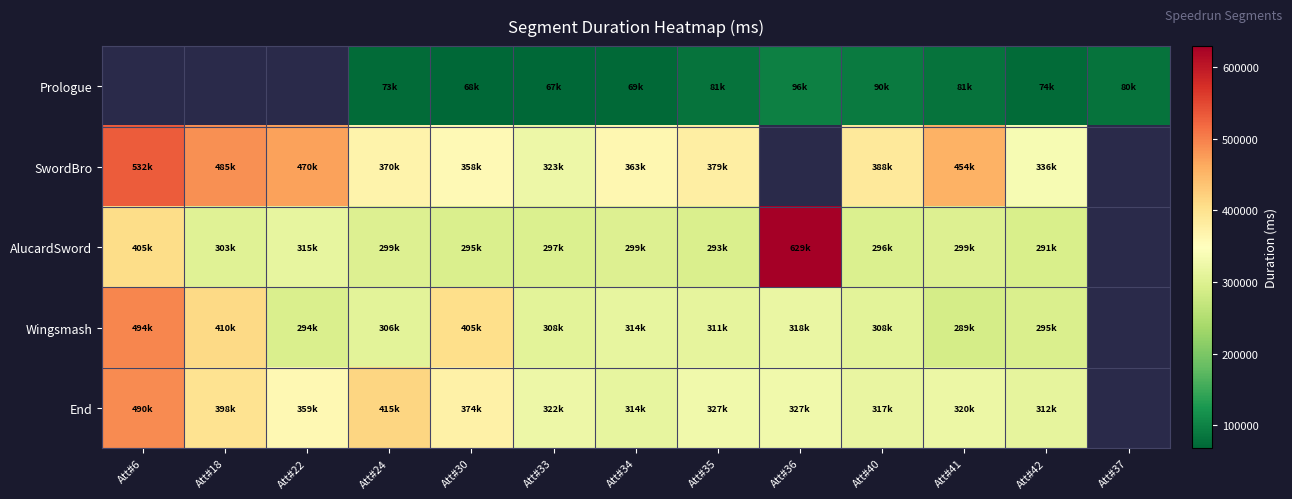

At which label does SwordBro reach its minimum?

Att#33